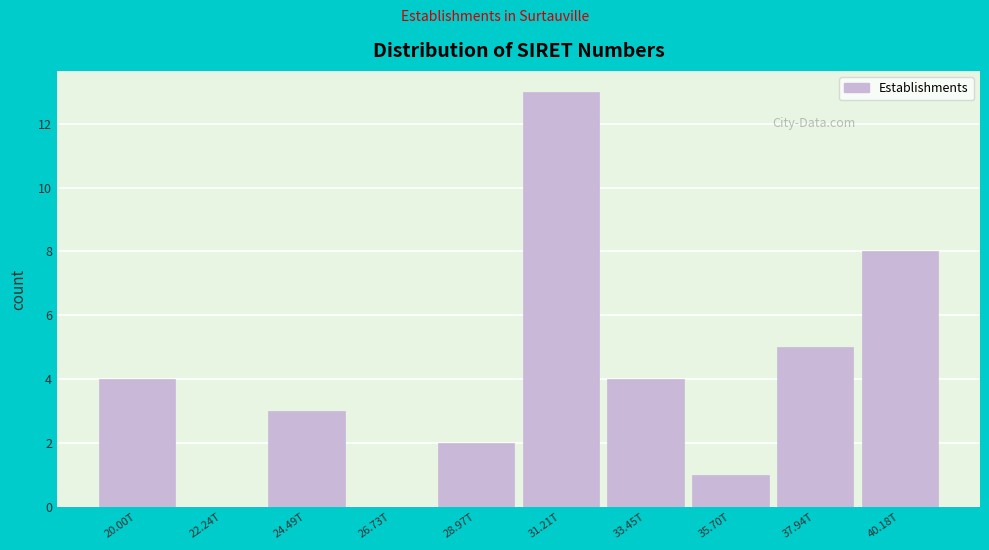

Reading right to left, extract all data points from this chart.

40.18T=8	37.94T=5	35.70T=1	33.45T=4	31.21T=13	28.97T=2	26.73T=0	24.49T=3	22.24T=0	20.00T=4